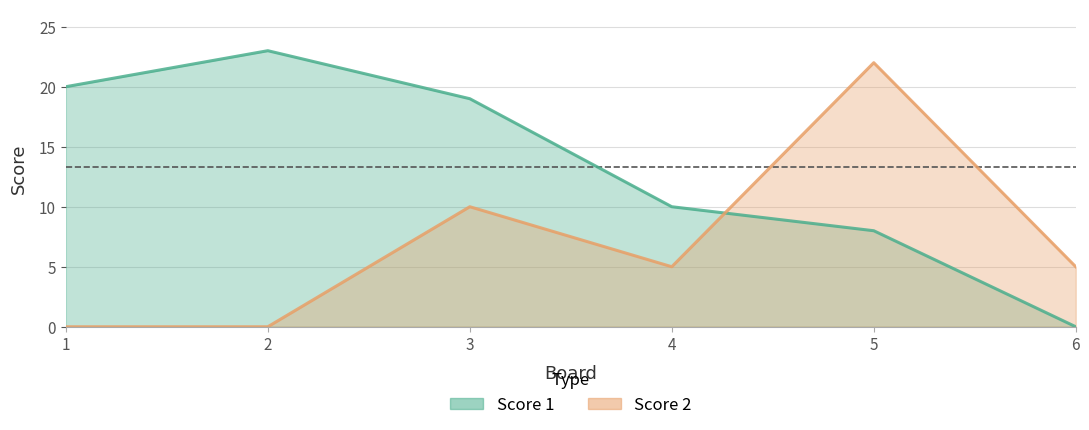

The value of Score 1 at 3 is 19. True or false?

True